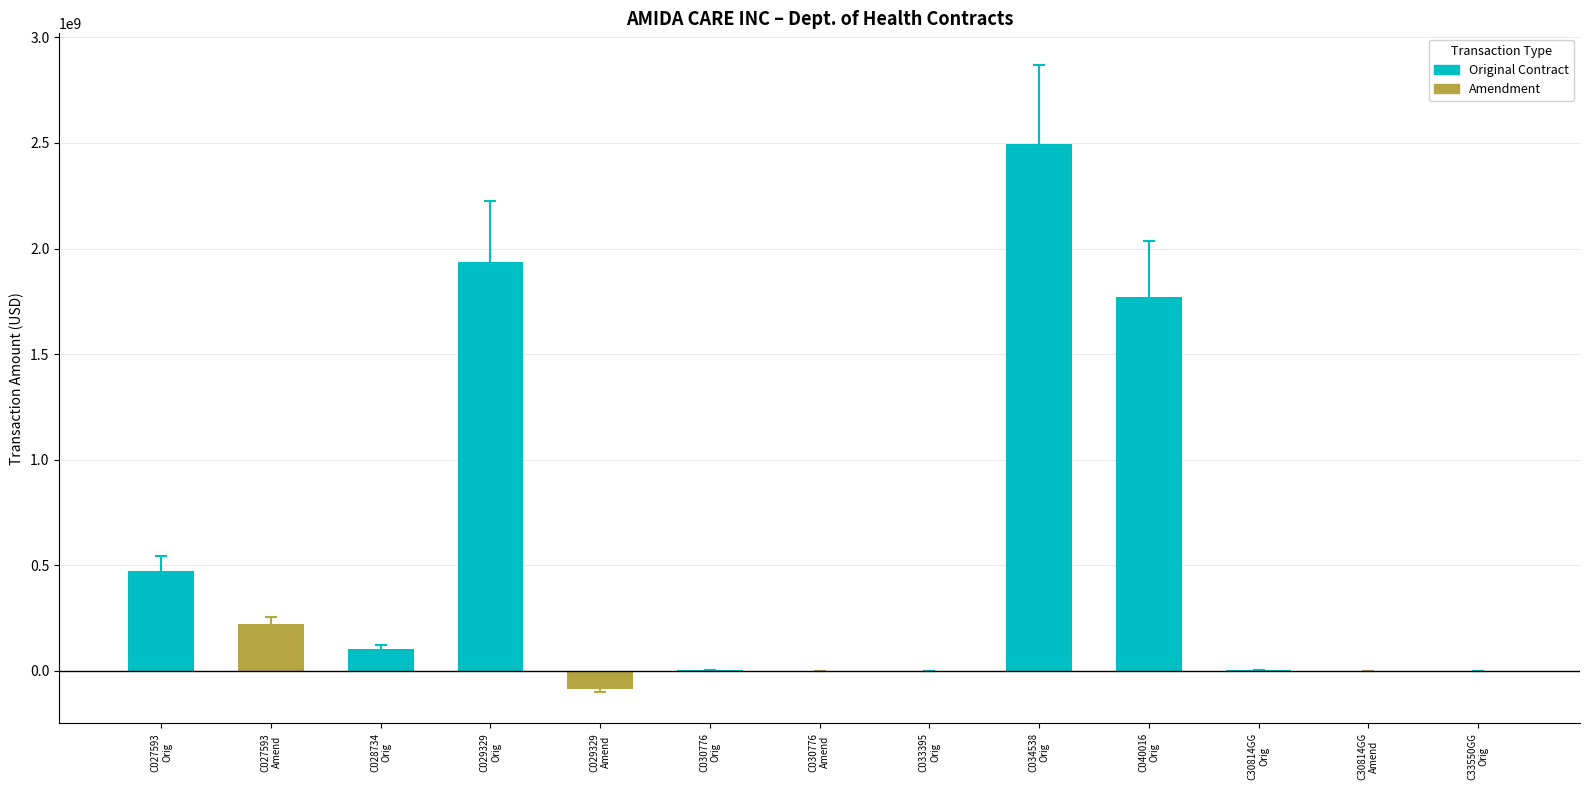

Which category has the lowest value in the Amendment series?

C029329
Amendment